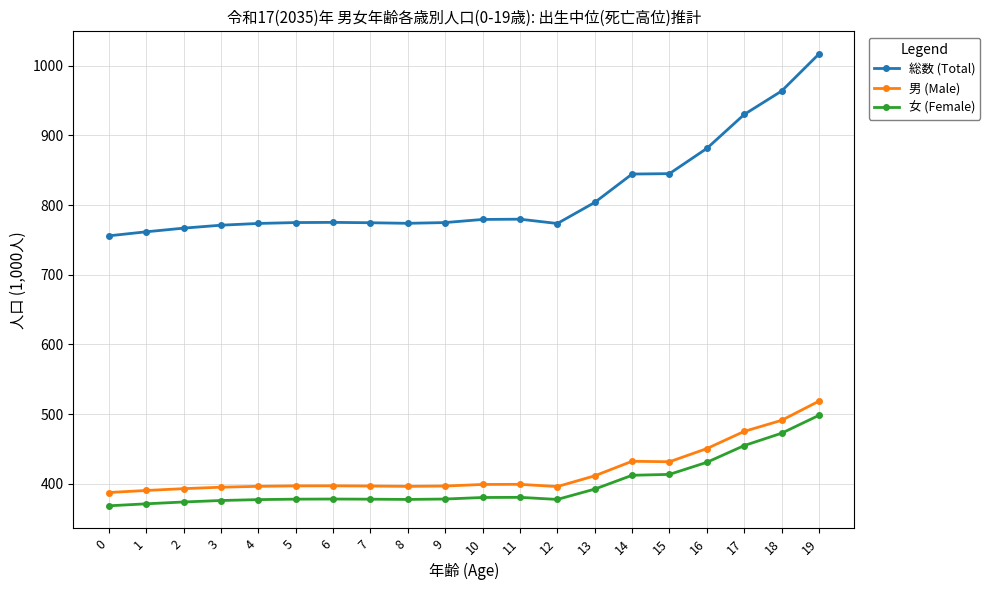

At 11, list the series in order from smallest to largest.

女 (Female), 男 (Male), 総数 (Total)